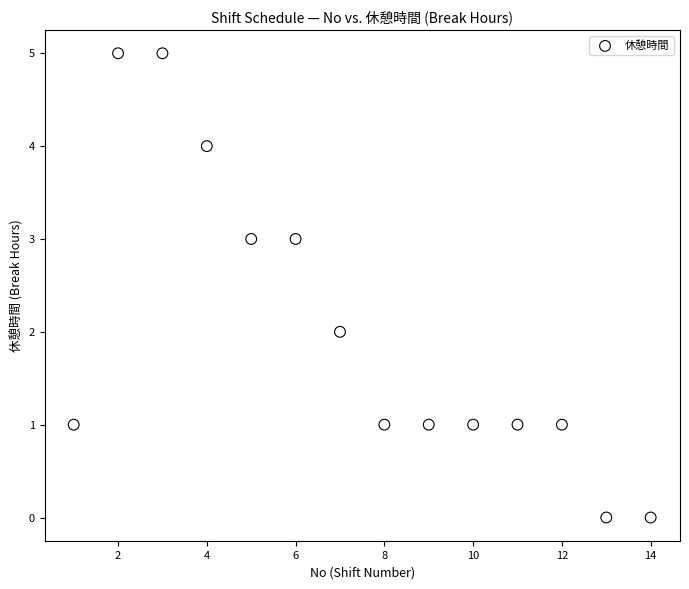

How many points are shown in the scatter plot?

14